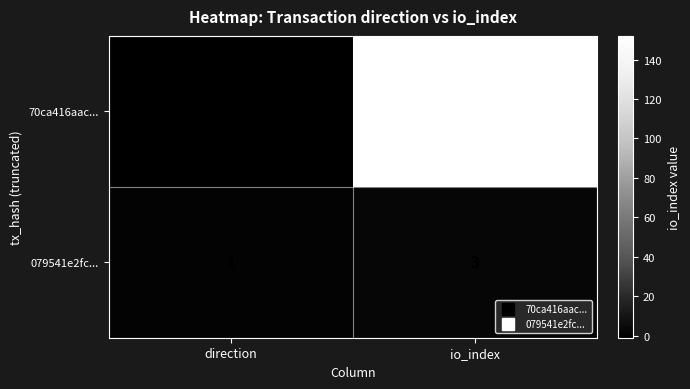

Rank the series at direction from highest to lowest value.

079541e2fc..., 70ca416aac...